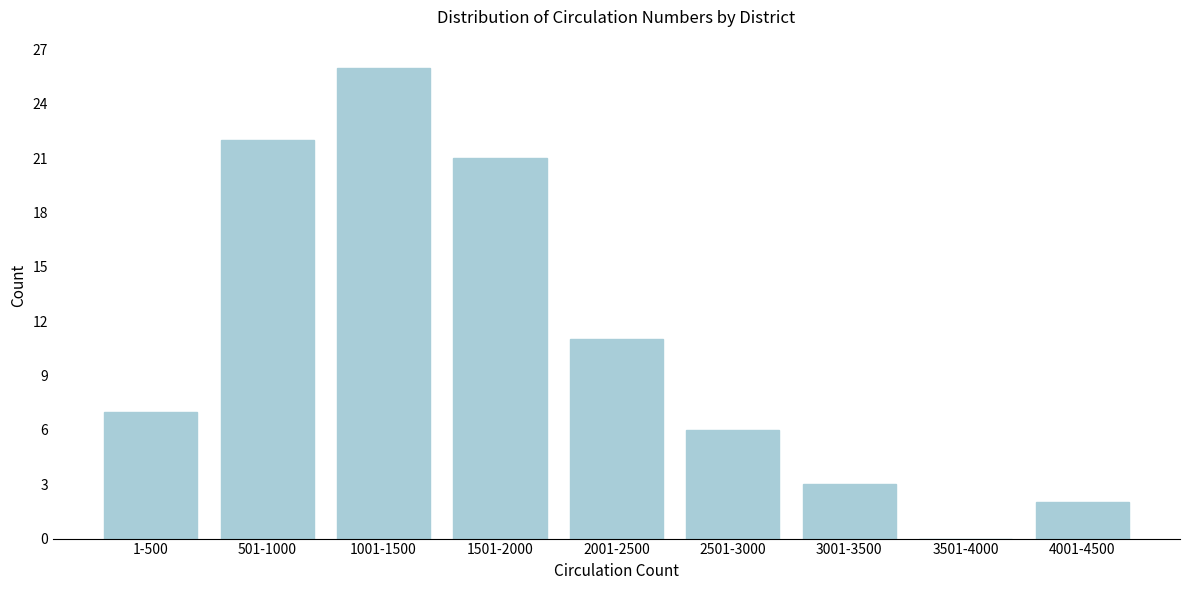

Reading left to right, transcribe all the data shown in this chart.

1-500=7	501-1000=22	1001-1500=26	1501-2000=21	2001-2500=11	2501-3000=6	3001-3500=3	3501-4000=0	4001-4500=2